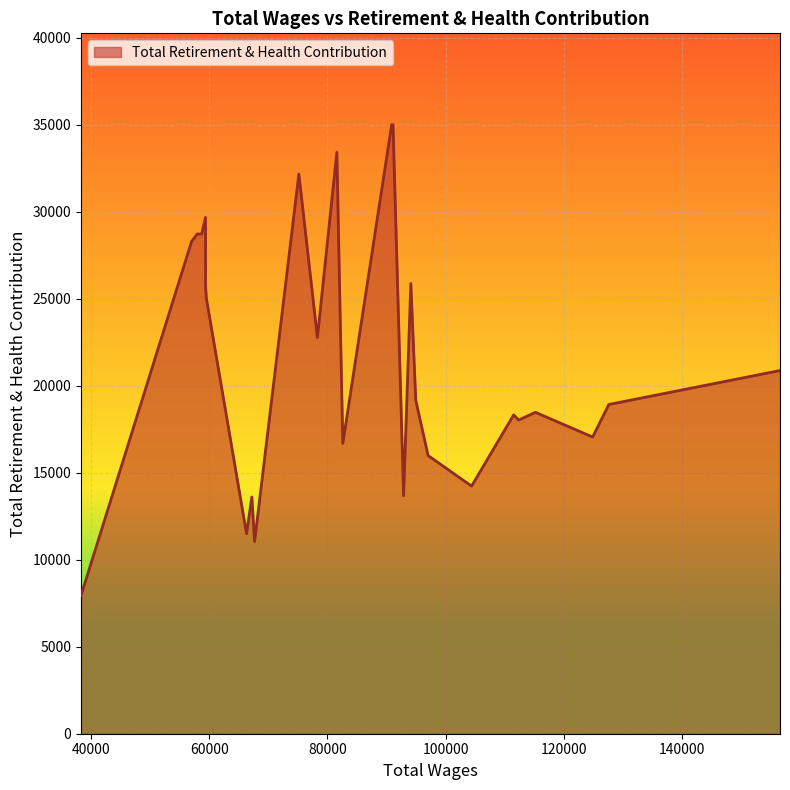

What is the maximum value shown in the chart?

35006